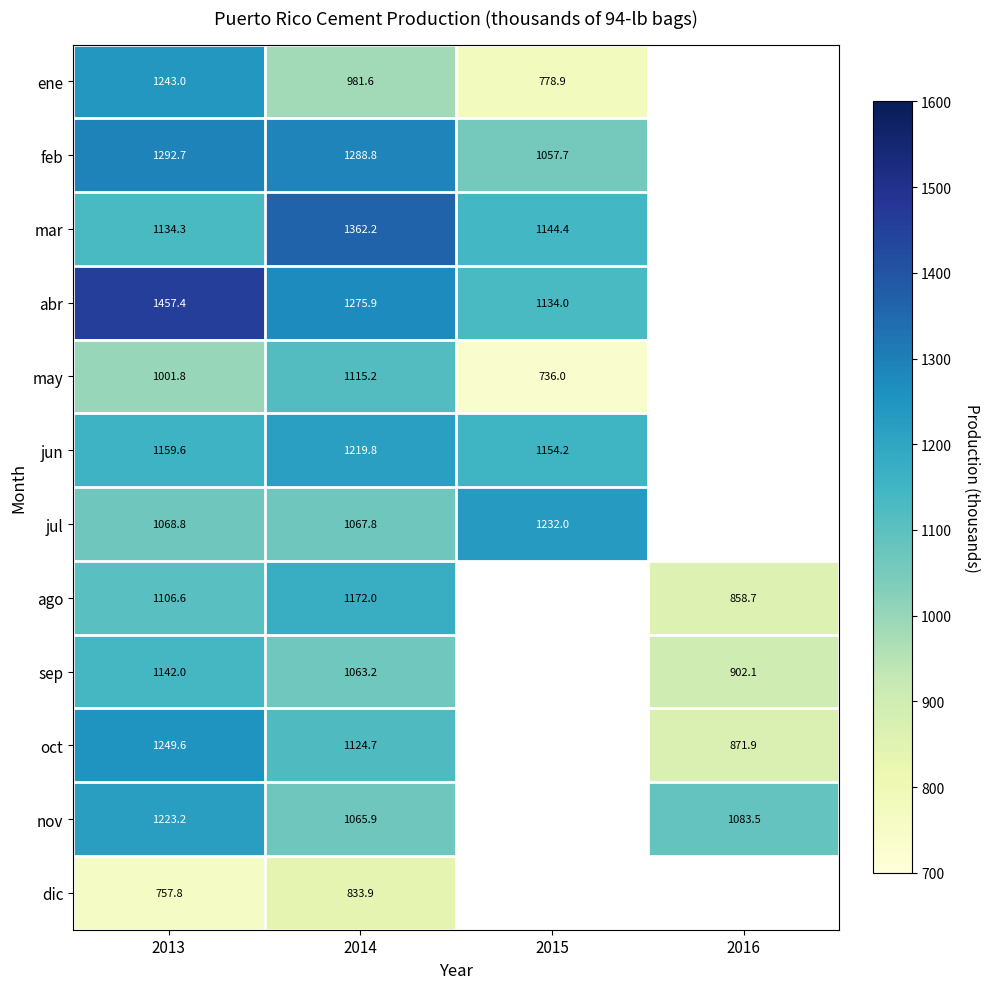

Rank the series at 2013 from highest to lowest value.

abr, feb, oct, ene, nov, jun, sep, mar, ago, jul, may, dic